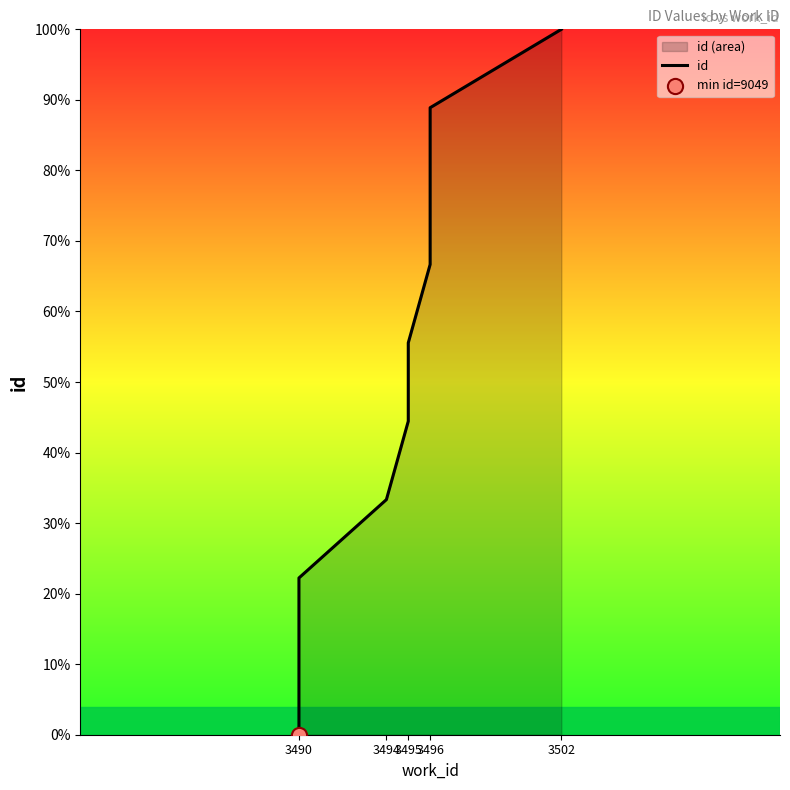

What is the ratio of the value at 3502 to the value at 3495?

1.8